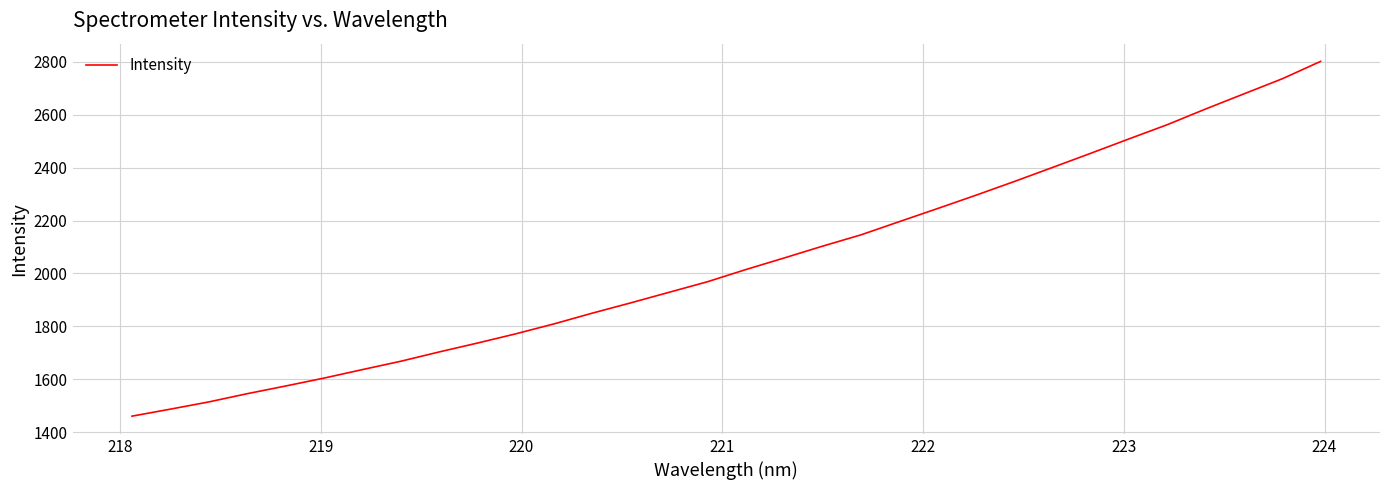

What is the smallest value displayed?

1460.6